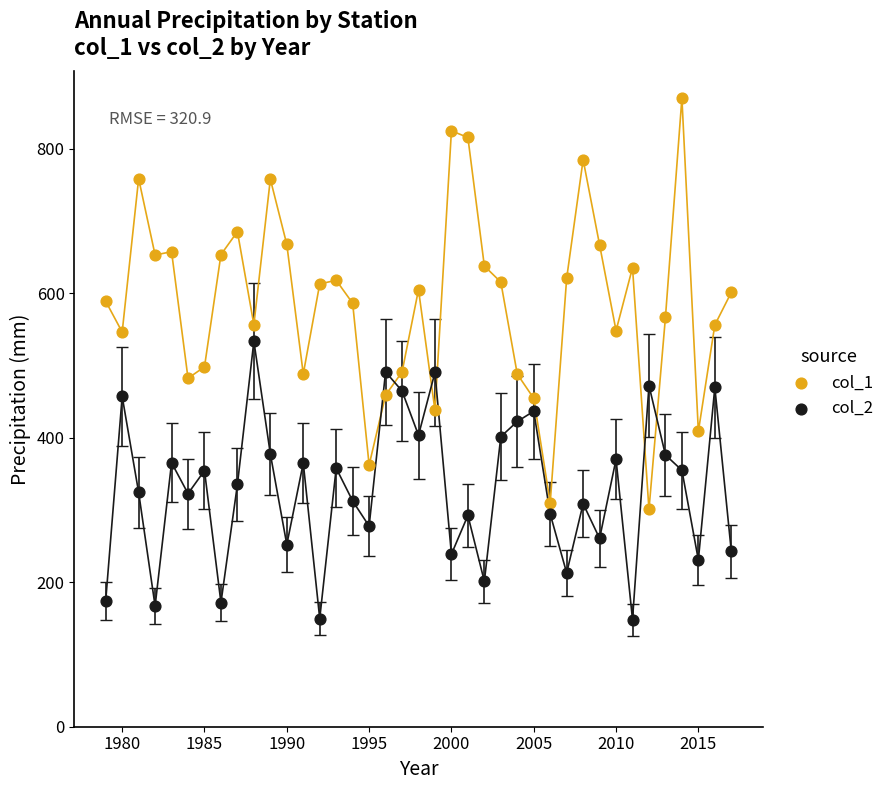

What are all the series names shown in the legend?

col_1, col_2